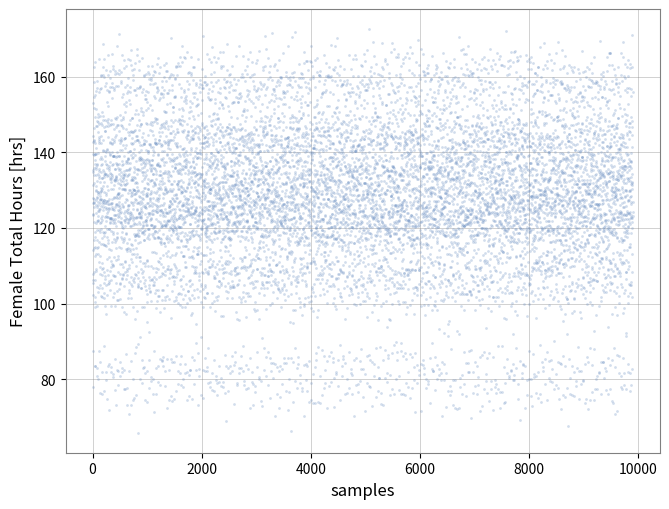

What is the range of Y values (max minus min)?

105.9